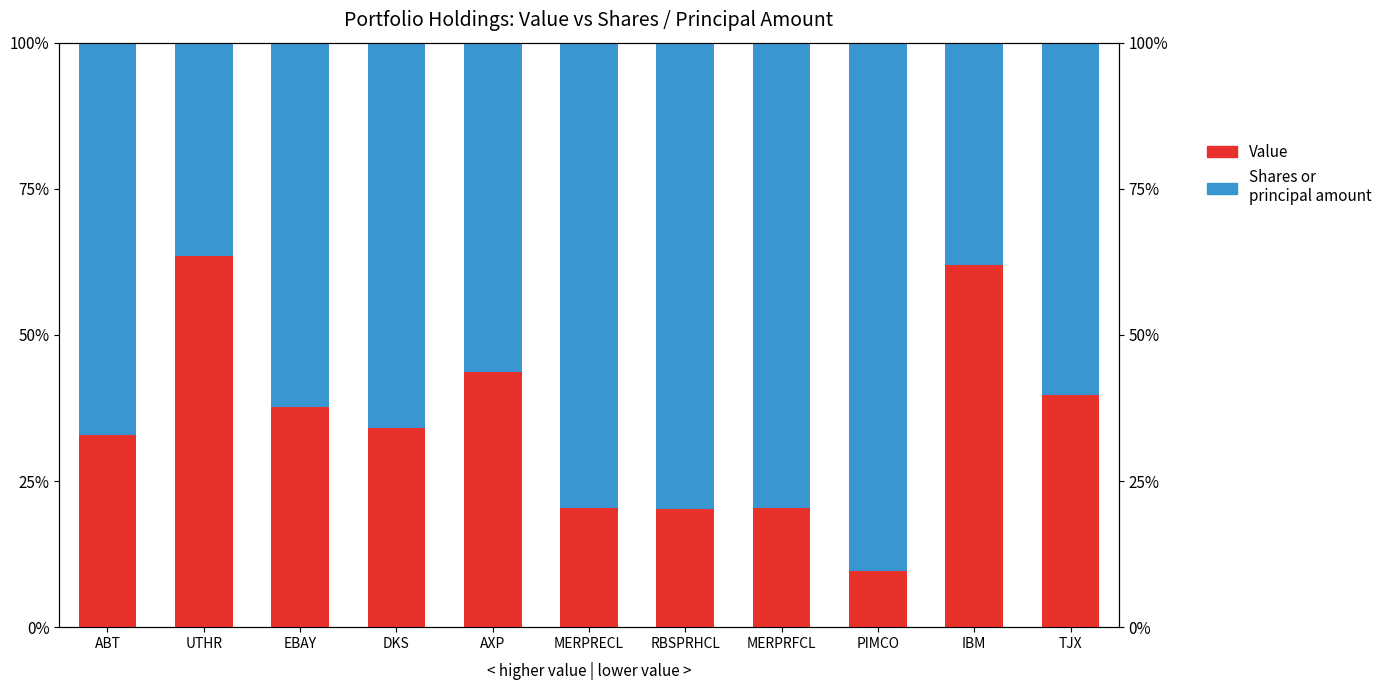

What is the minimum value shown in the chart?

9.6